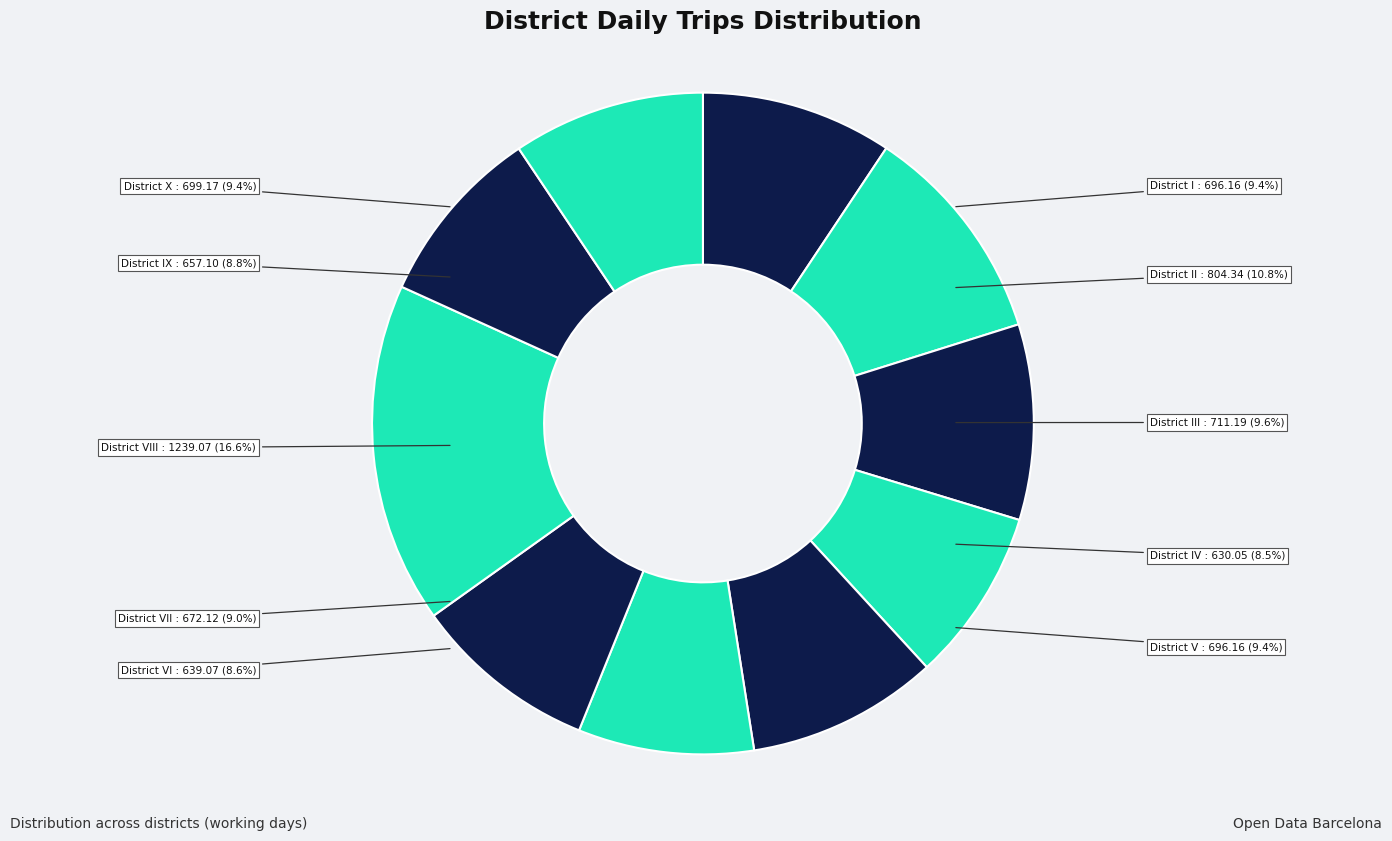

Which slice is the largest?

VIII